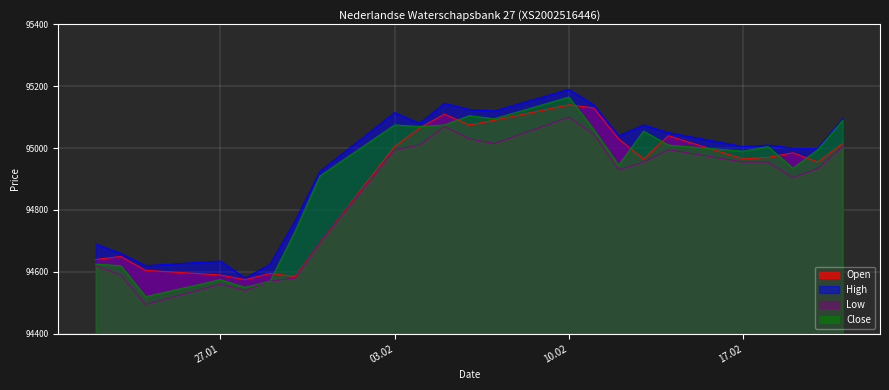

At which category is the sum across all series the highest?

10.02